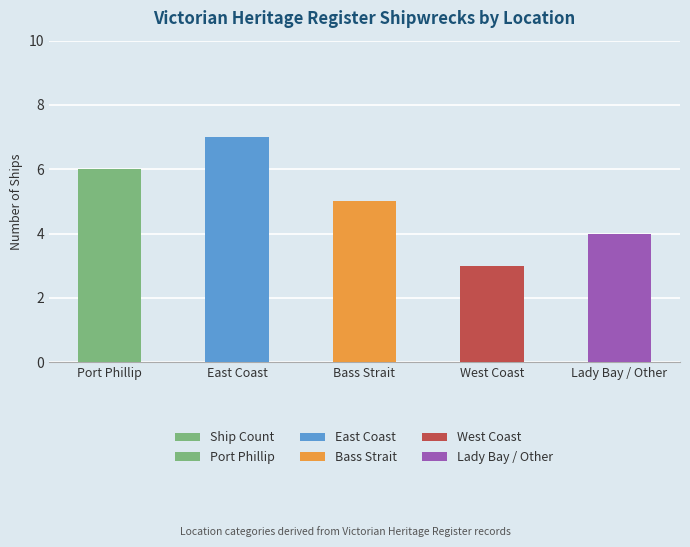

What is the ratio of the value at Port Phillip to the value at Lady Bay / Other?

1.5